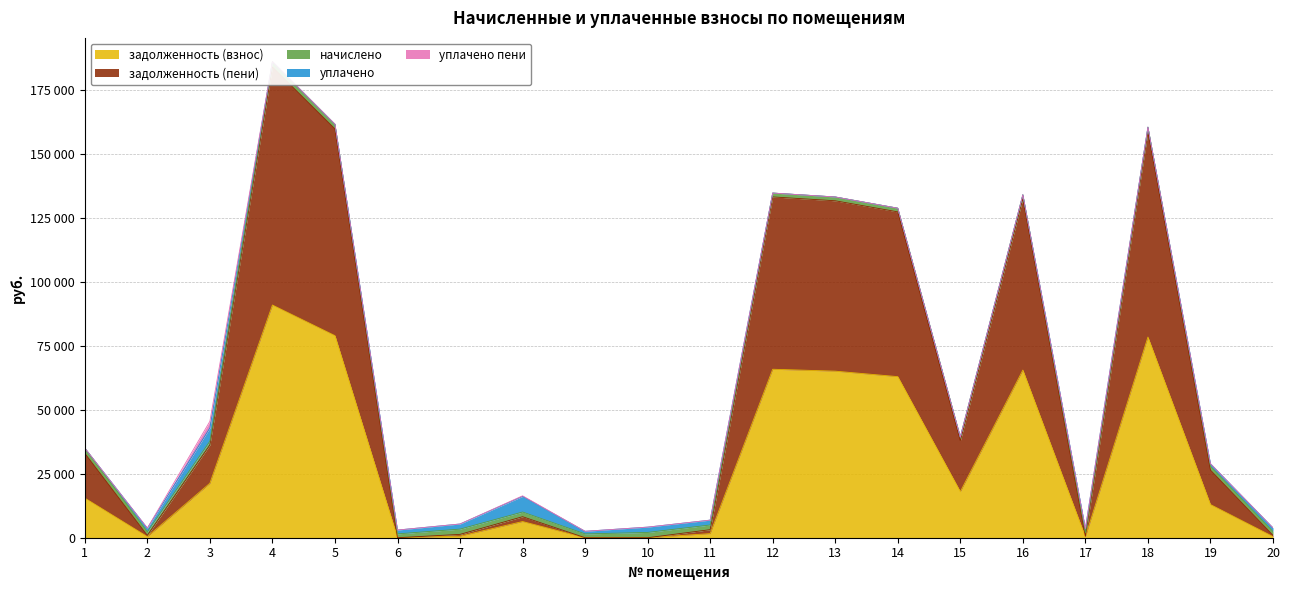

What is the value of the начислено point at the 12th from the left?

1506.8